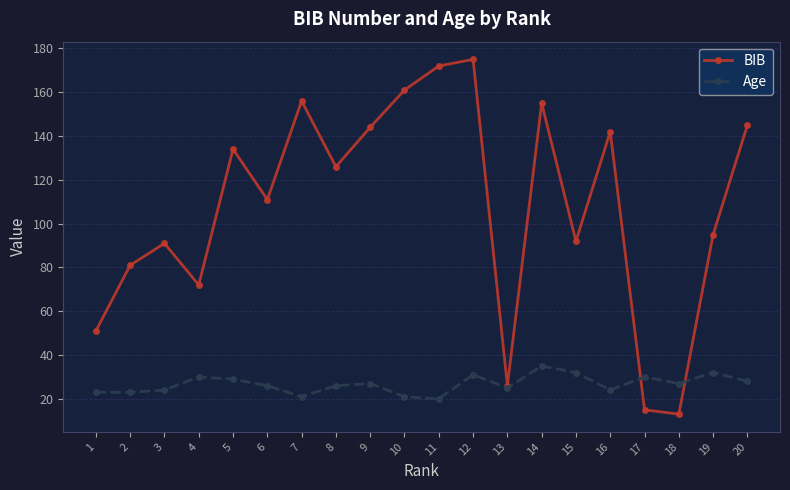

Is it true that BIB equals 268 at 11?

False